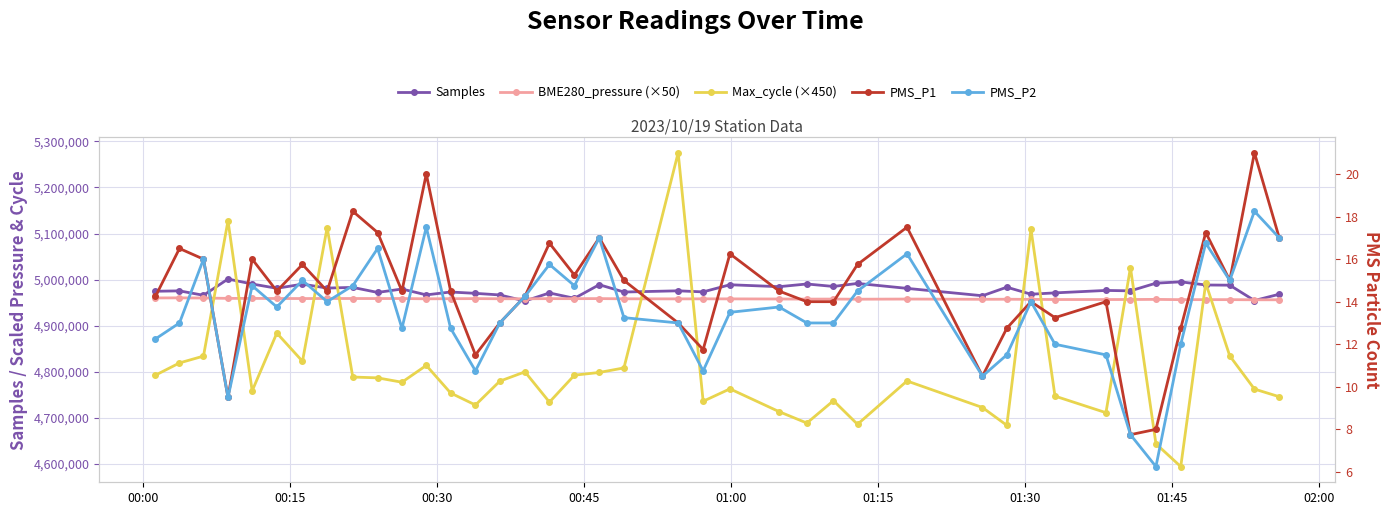

What are all the series names shown in the legend?

Samples, BME280_pressure (×50), Max_cycle (×450), PMS_P1, PMS_P2